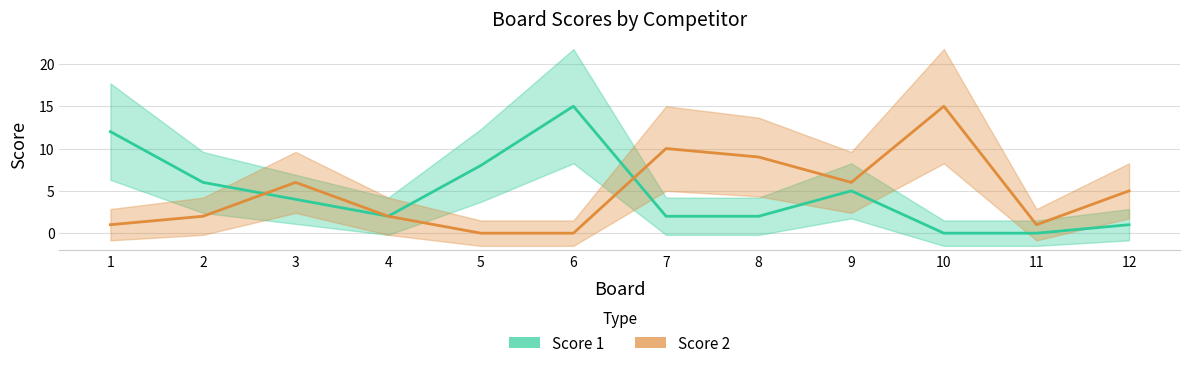

How many intersections are there between Score 2 and Score 1?

2